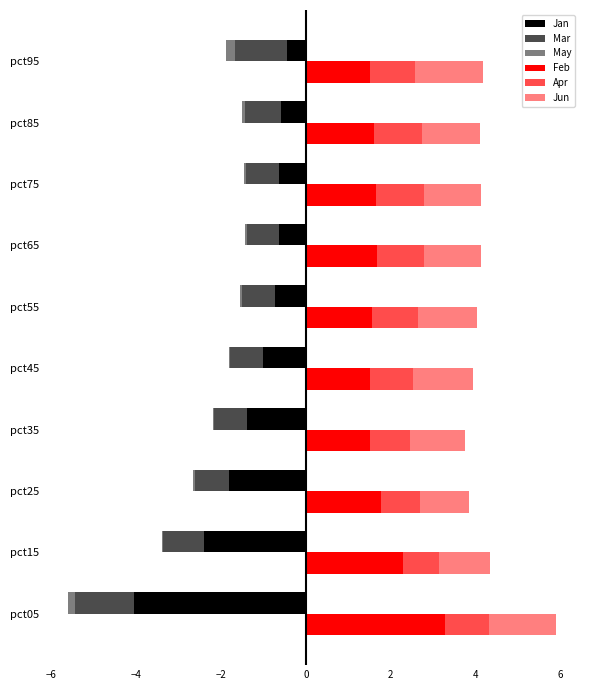

What is the average value of the May series?

-0.1